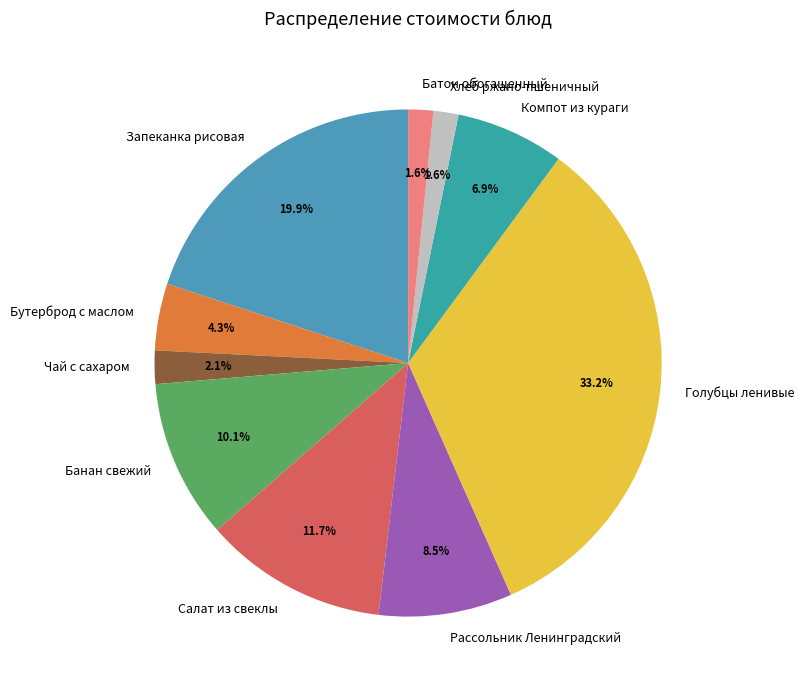

What is the ratio of the value at Салат из свеклы to the value at Банан свежий?

1.2